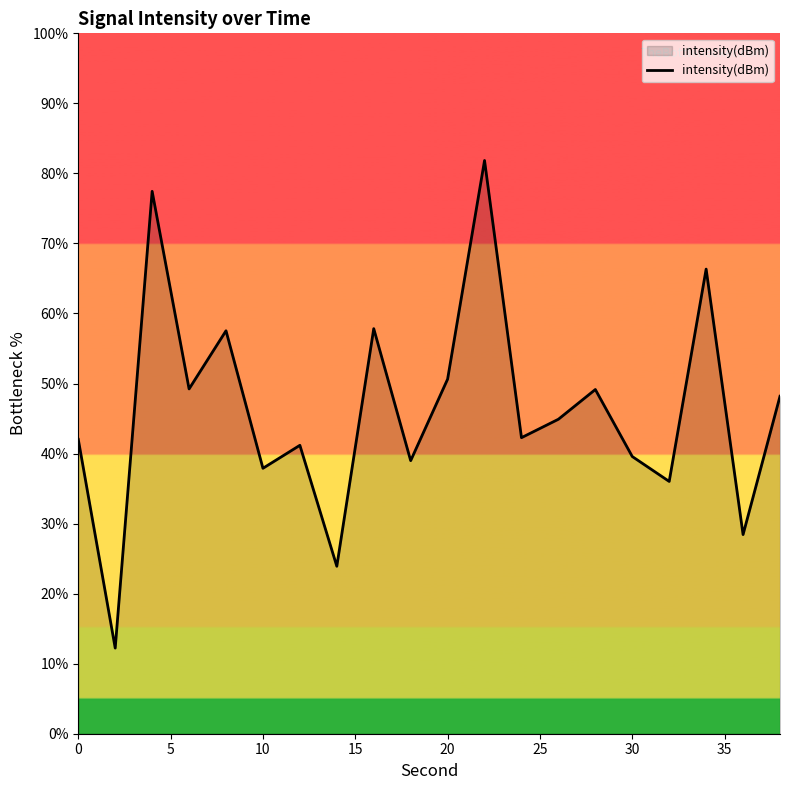

What is the minimum value shown in the chart?

12.2